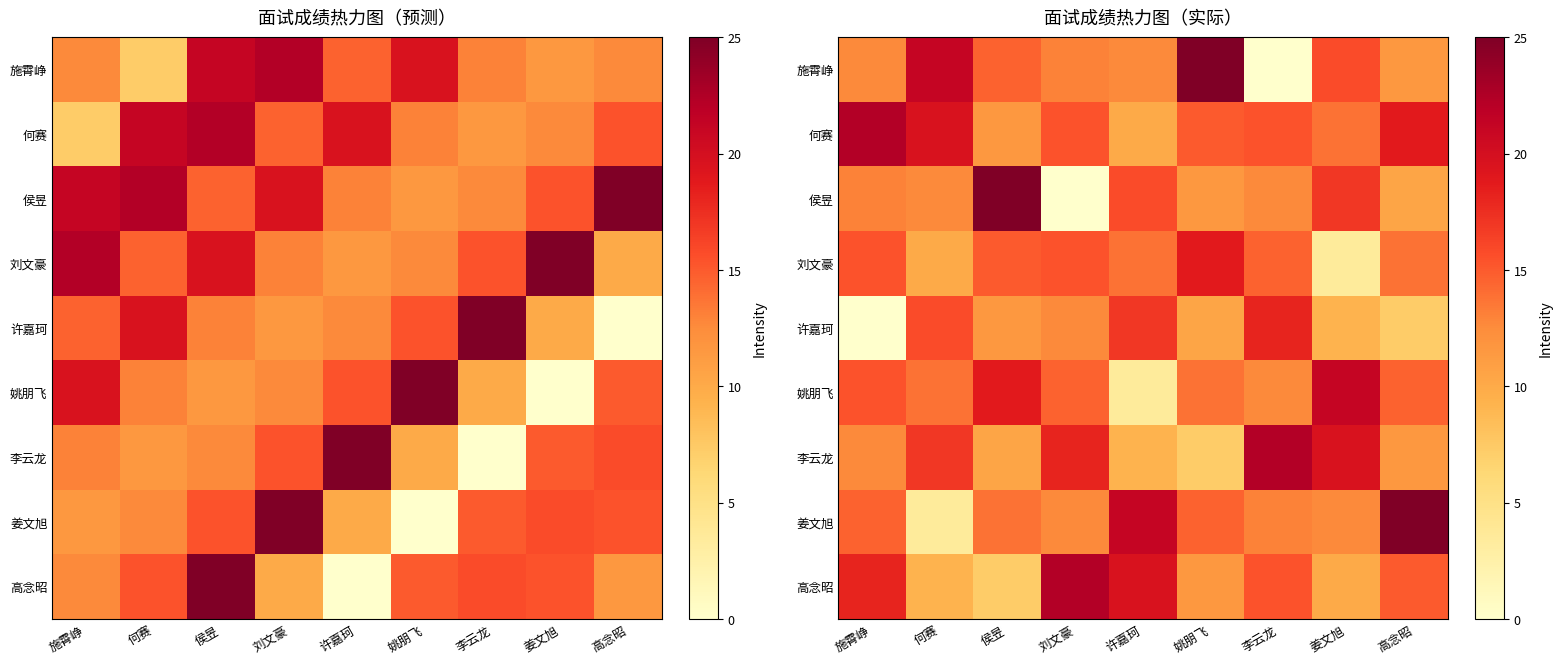

True or false: 侯昱 has a value of 10.4 at 高念昭.

True